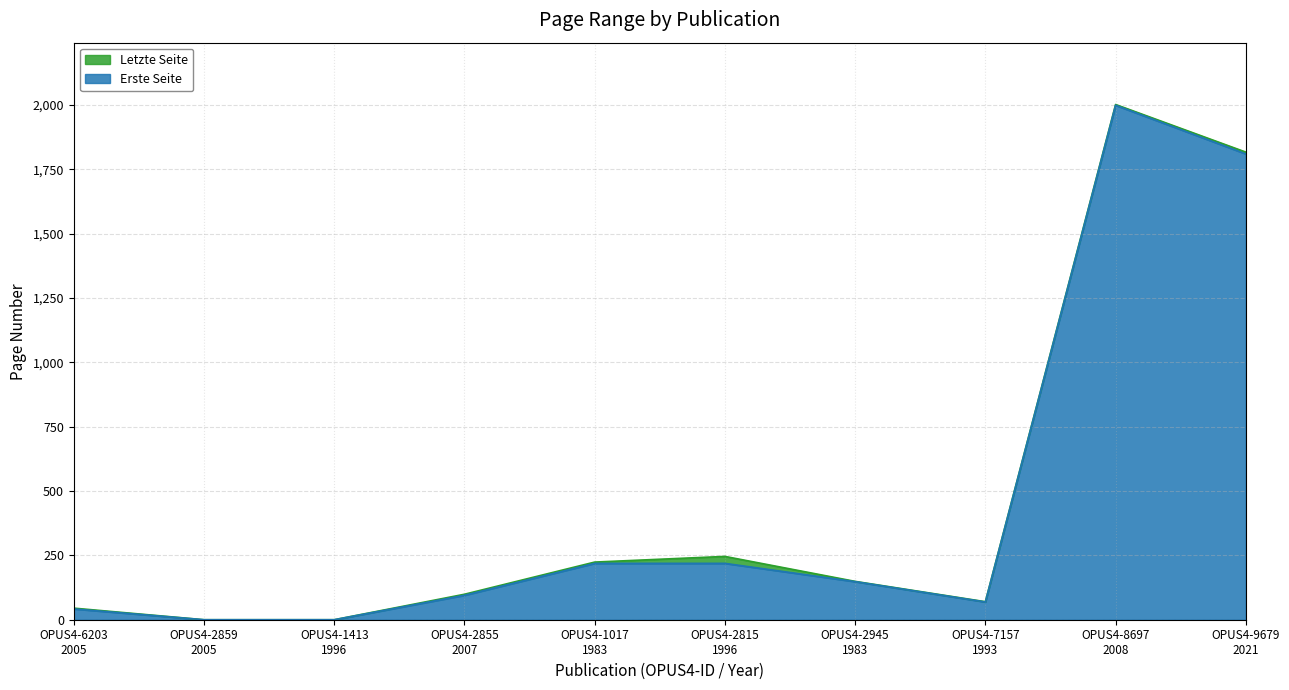

What is the maximum value for Erste Seite?

1999